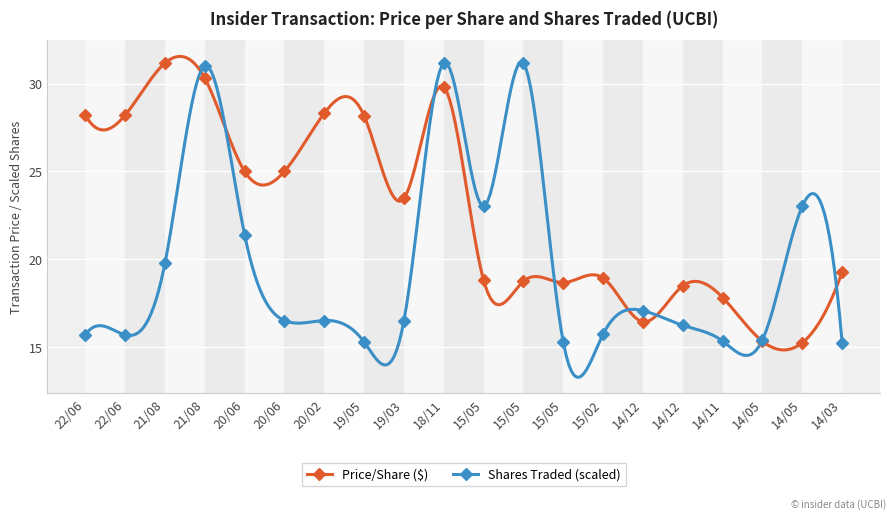

What is the difference between the second highest and minimum values in the Price/Share ($) series?

15.1